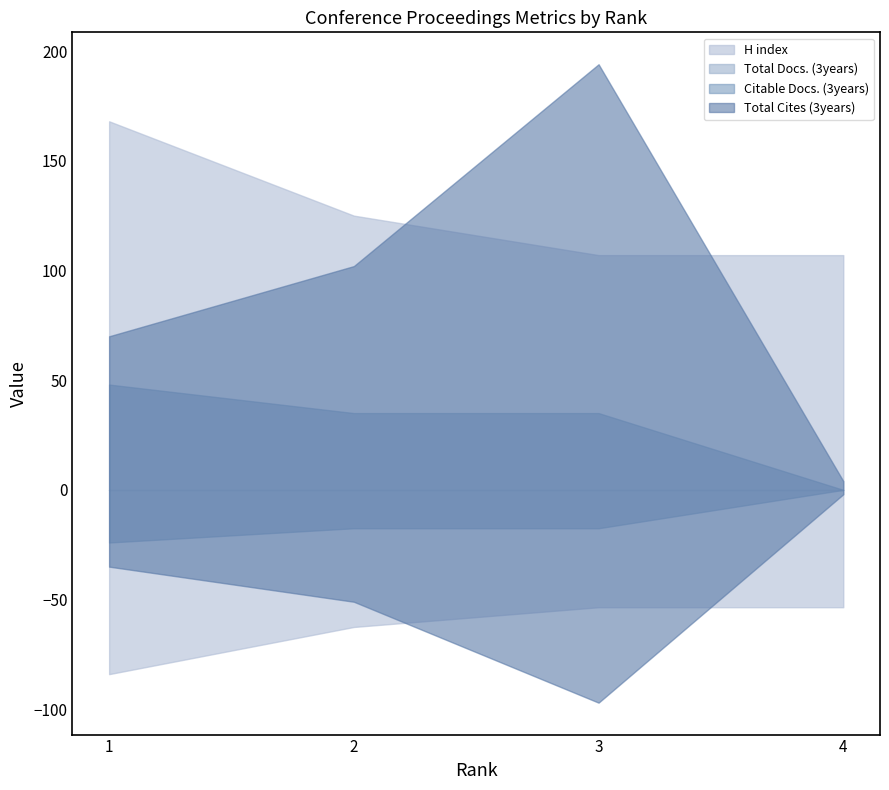

Reading right to left, what are all the values shown in this chart?

H index: 107	107	125	168
Total Docs. (3years): 0	0	0	0
Citable Docs. (3years): 0	35	35	48
Total Cites (3years): 4	194	102	70